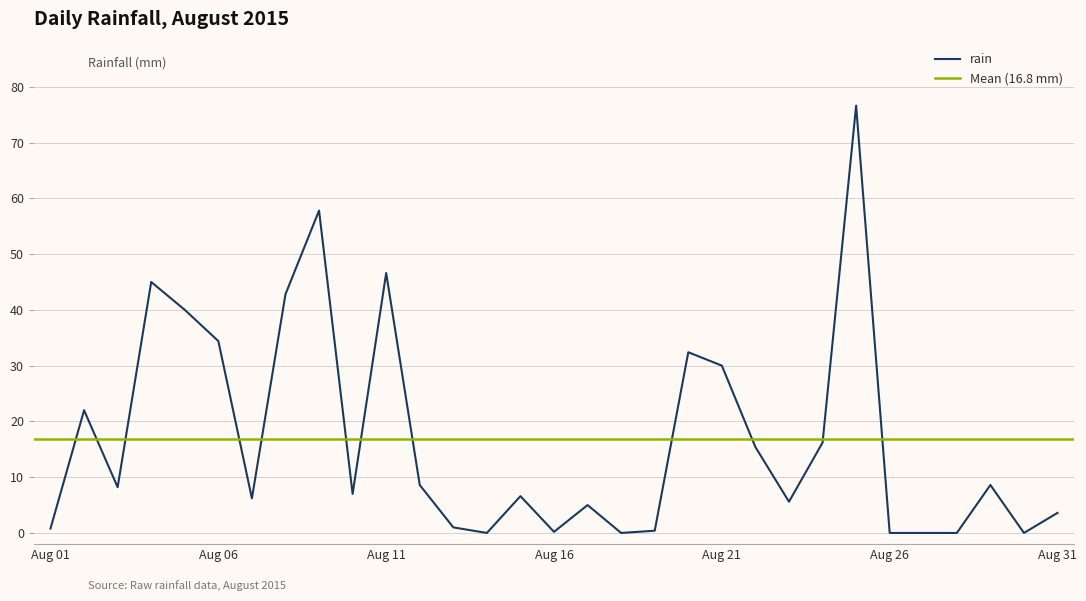

Between 2015-08-22 and 2015-08-31, which is larger?

2015-08-22